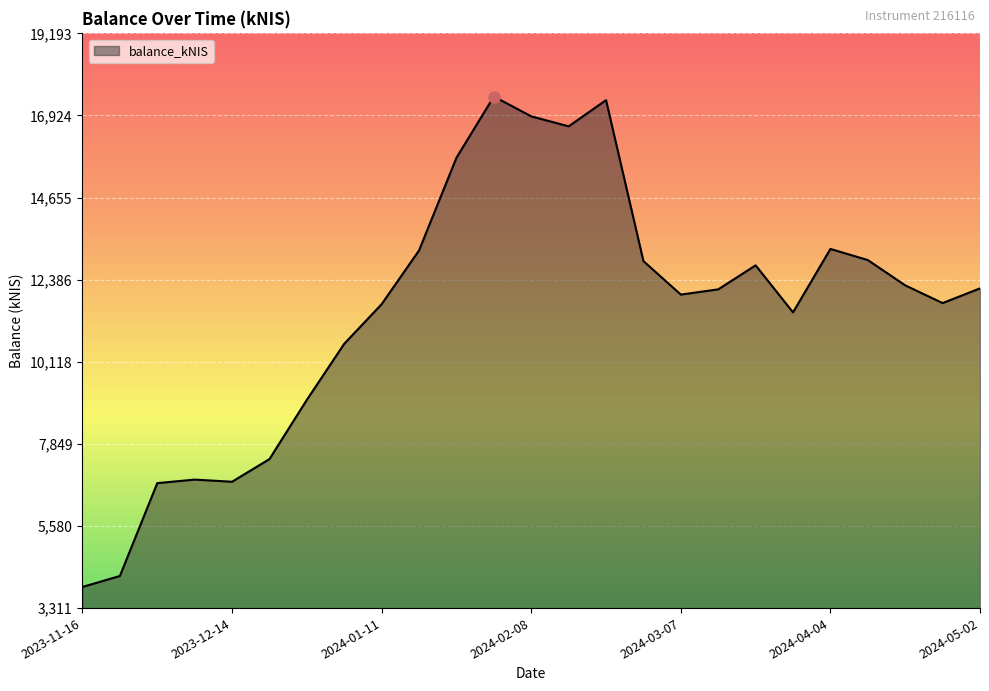

True or false: there are more than 2 points higher than both neighbors.

True